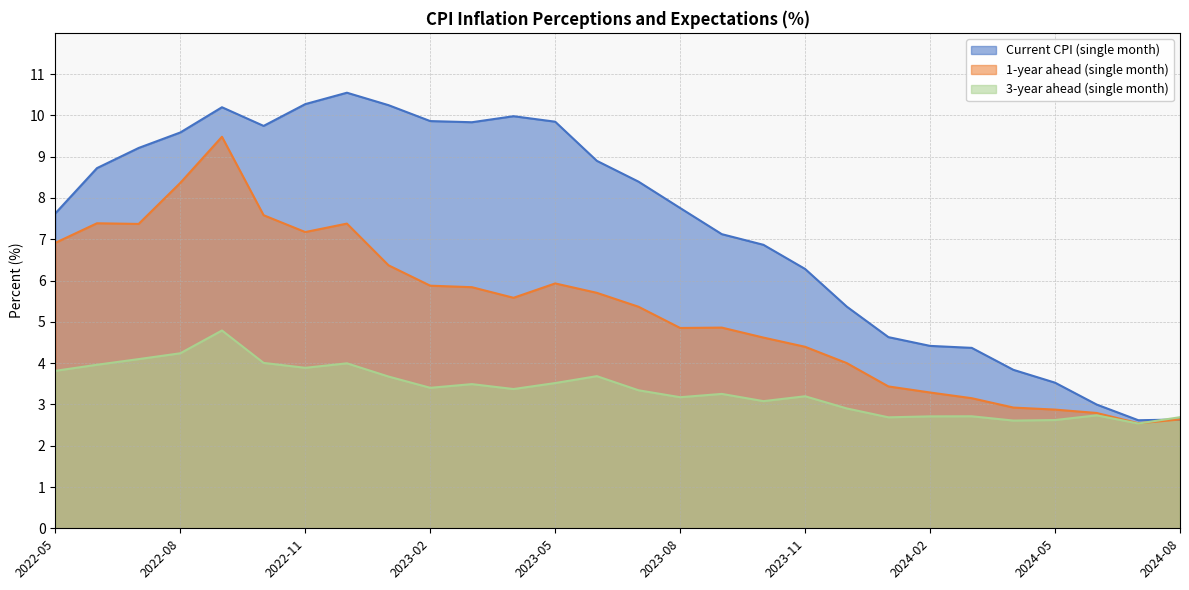

Which series has the largest range (max minus min)?

Current CPI (single month)